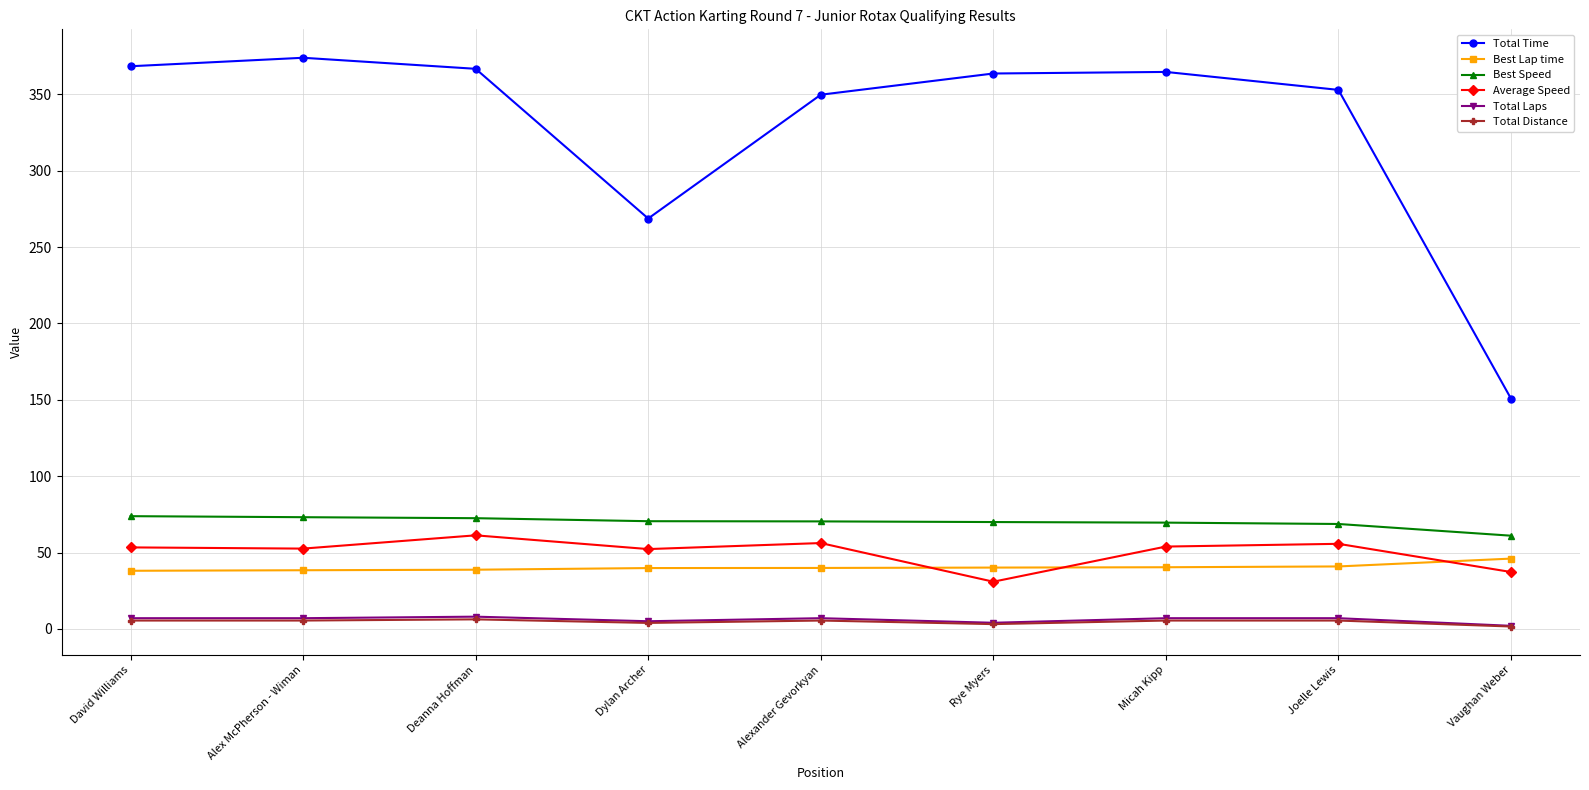

What is the label of the 2nd point from the right?

Joelle Lewis